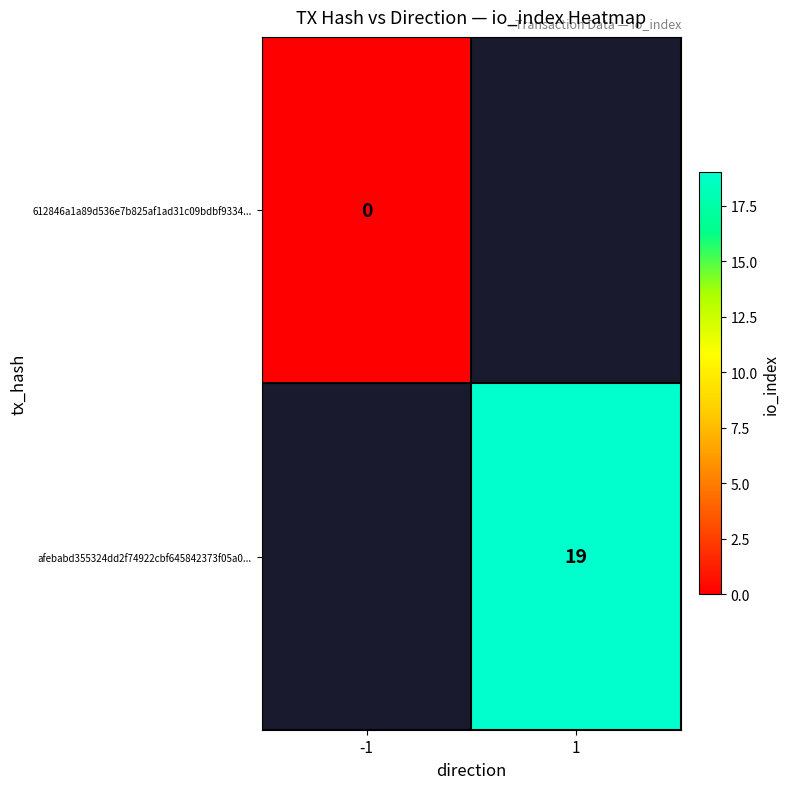

At which category does the chart reach its minimum across all series?

-1